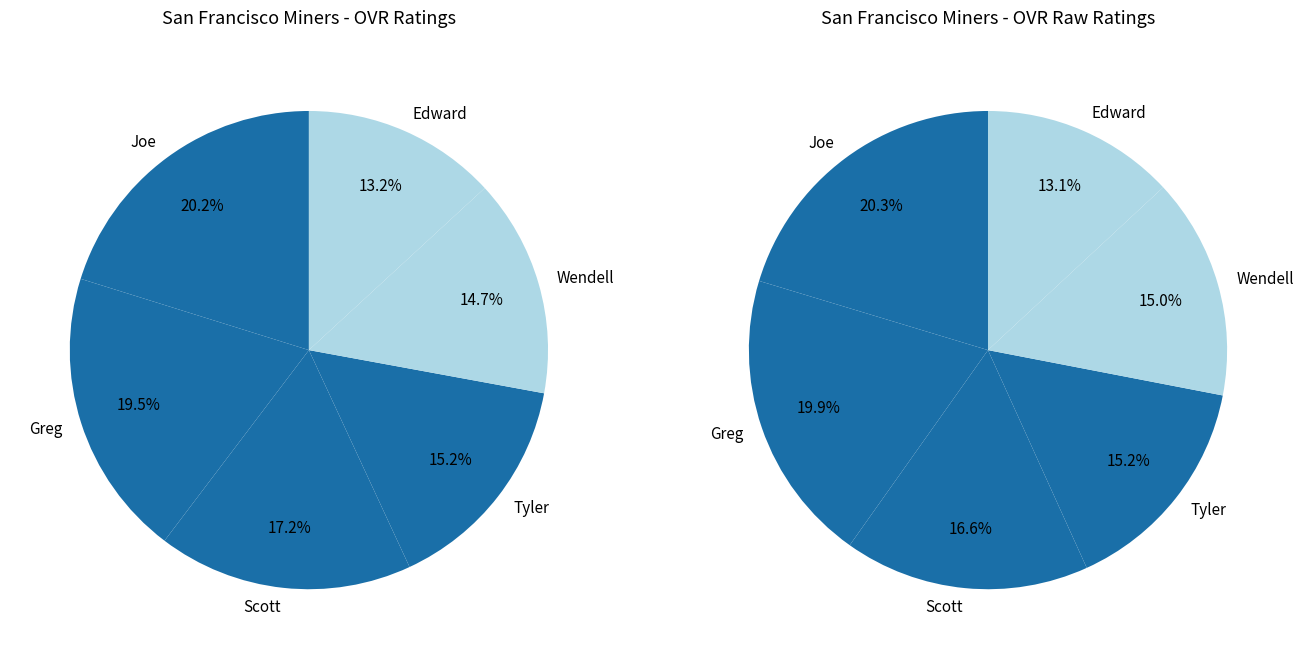

To the nearest percent, what is the average slice percentage?

17%